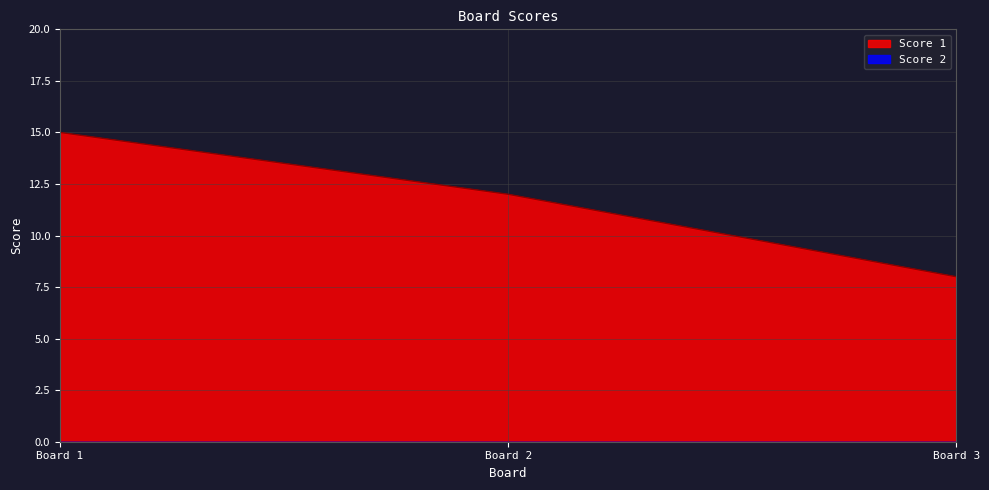

Reading right to left, list all the values displayed in this chart.

8	12	15